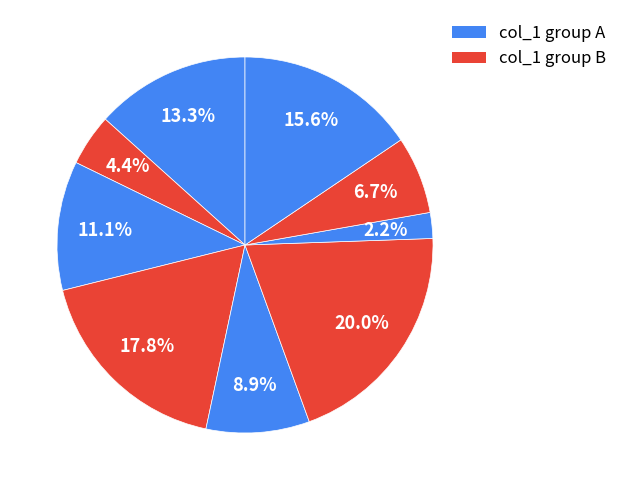

How many slices are in this pie chart?

9